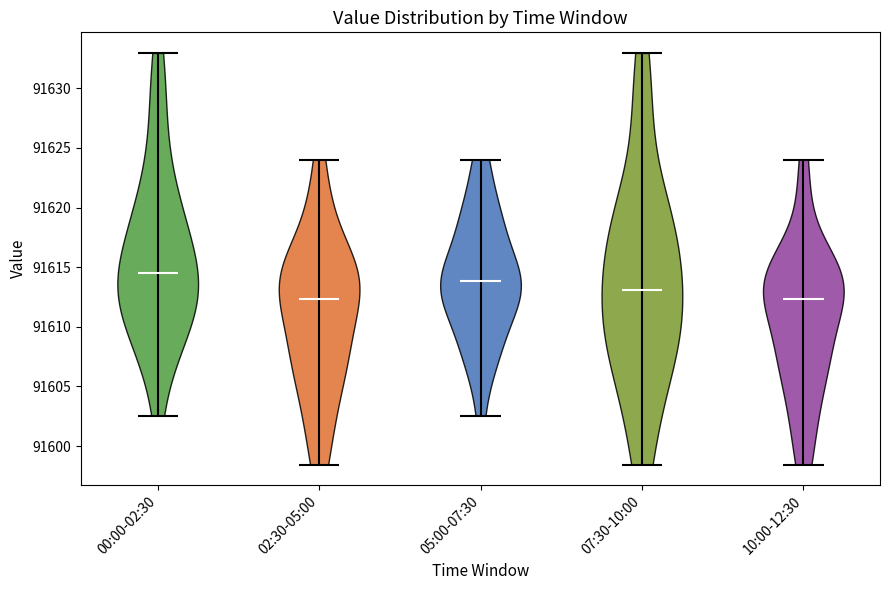

Reading left to right, read every violin against the y-axis: where its median line is, and the lowest and highest points it reaches. The values are not printed on the chart, so give them approximately, as read against the axis.

00:00-02:30: median line 91614.5, lowest point 91602.5, highest point 91633.0
02:30-05:00: median line 91612.5, lowest point 91598.5, highest point 91624.0
05:00-07:30: median line 91614.0, lowest point 91602.5, highest point 91624.0
07:30-10:00: median line 91613.0, lowest point 91598.5, highest point 91633.0
10:00-12:30: median line 91612.5, lowest point 91598.5, highest point 91624.0